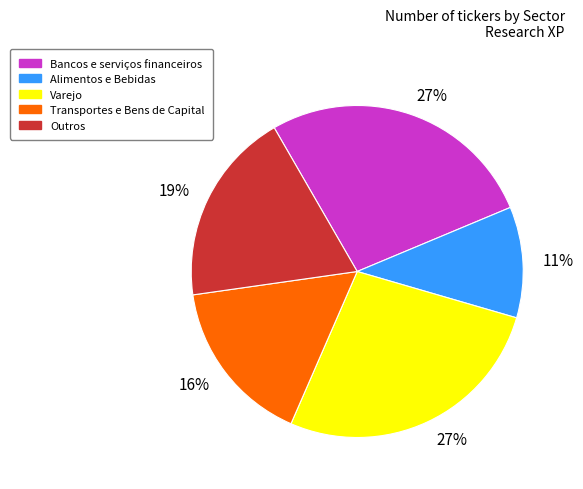

Is there a majority slice in this chart?

No